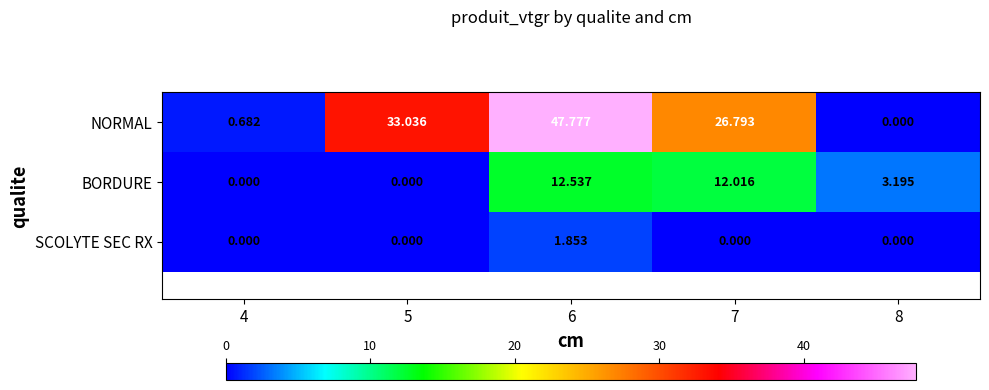

Which series has the largest total across all categories?

NORMAL